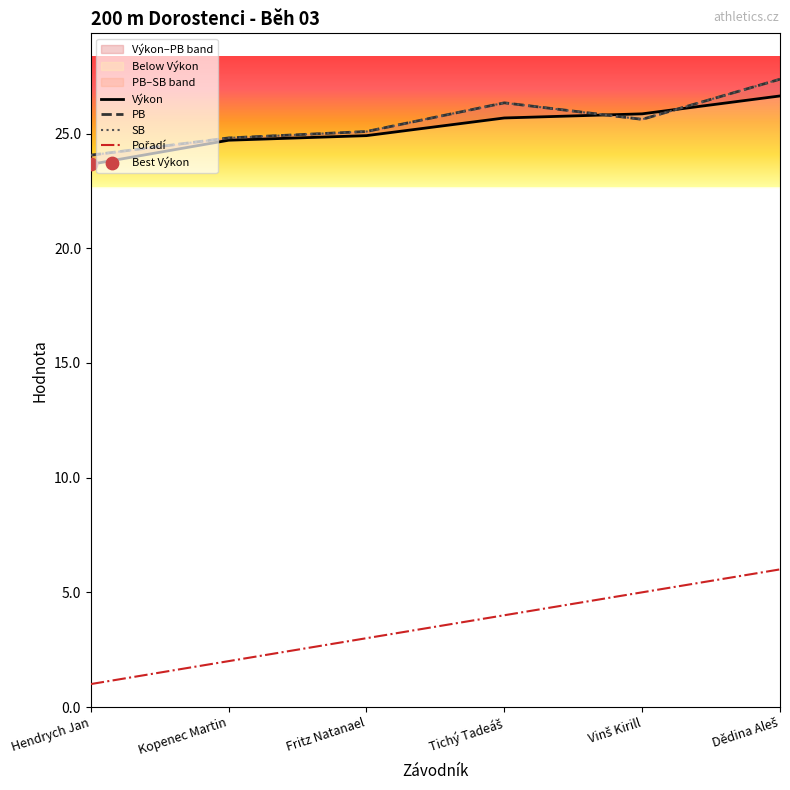

Which series contains the highest Y value?

PB